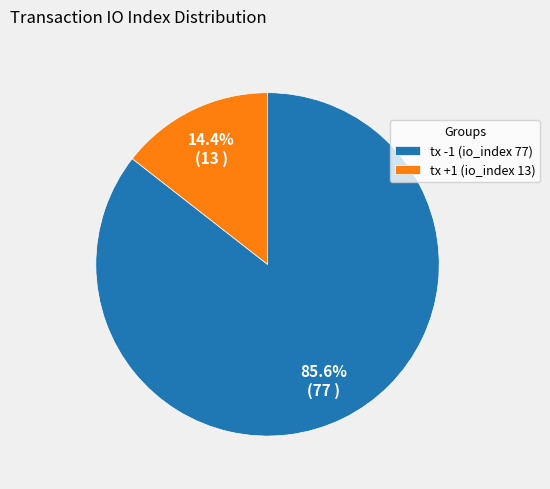

How much of the chart is everything except tx +1 (io_index 13)?

85.6%